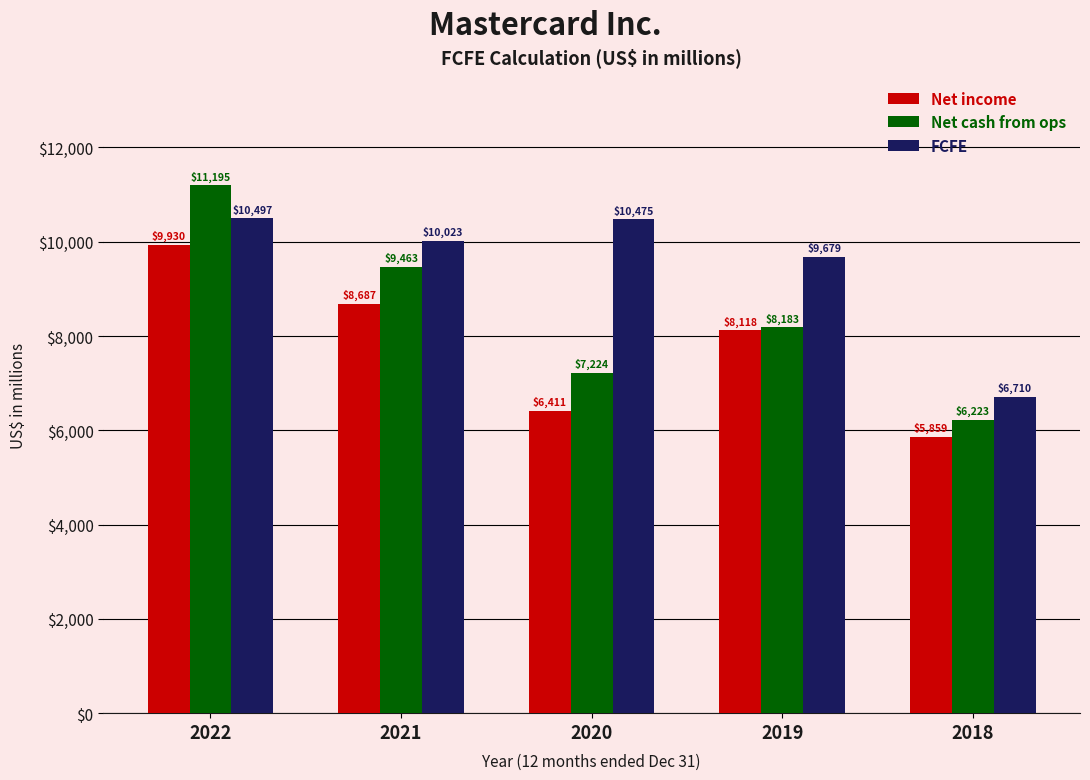

List the series in order of their overall mean, highest first.

FCFE, Net cash from ops, Net income